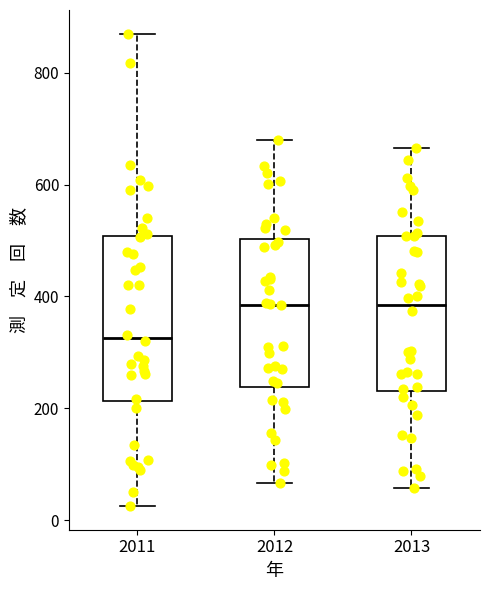

Where does the upper whisker of the box at x = 2013 end on the y-axis? The values are not printed on the chart, so give them approximately, as read against the axis.

660